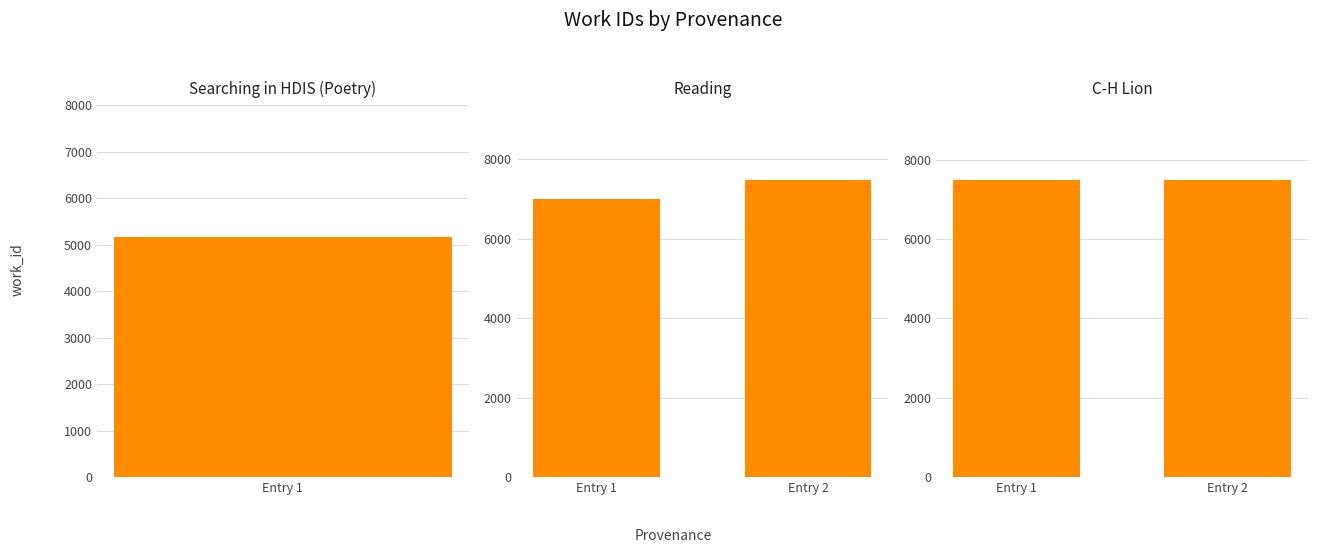

At which label does C-H Lion reach its peak?

Entry 1